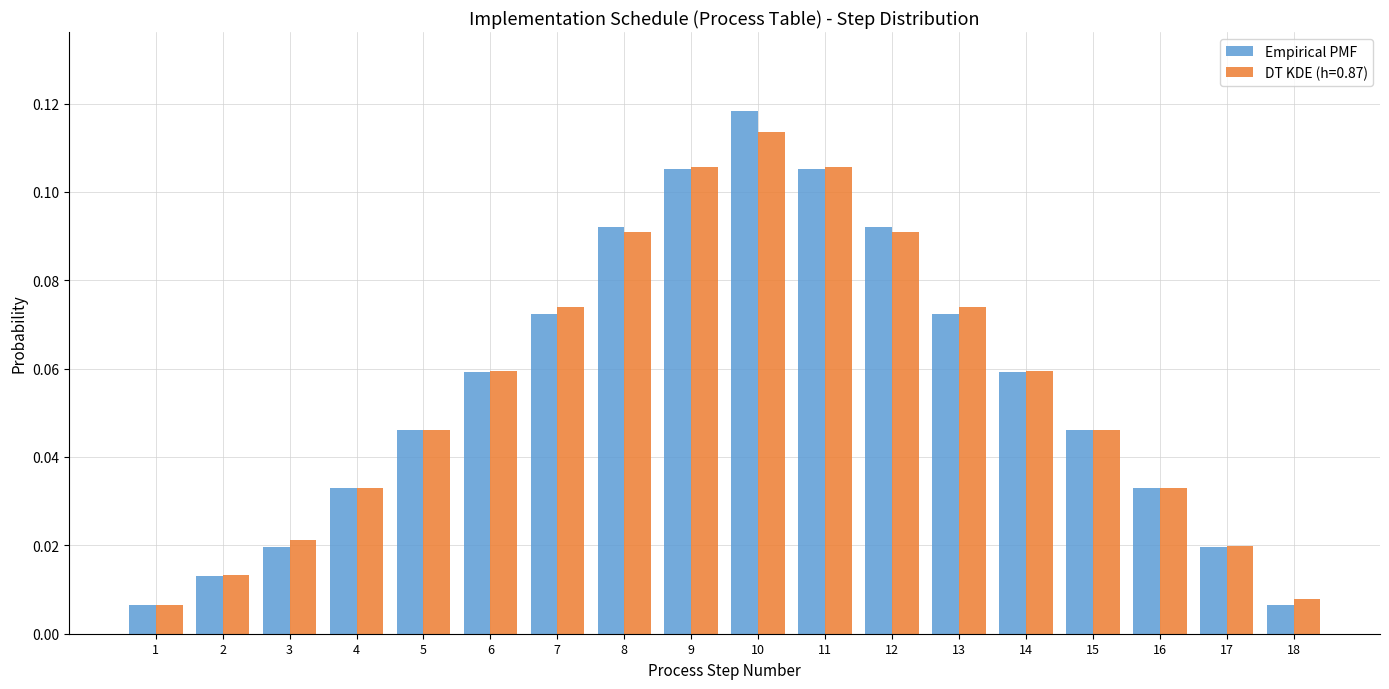

Which series has the widest spread of values?

Empirical PMF